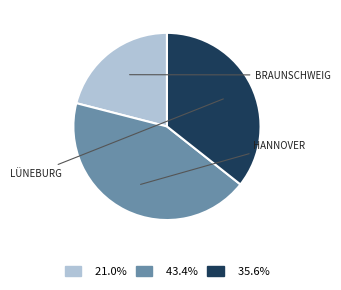

Is there any slice that represents more than half of the pie?

No